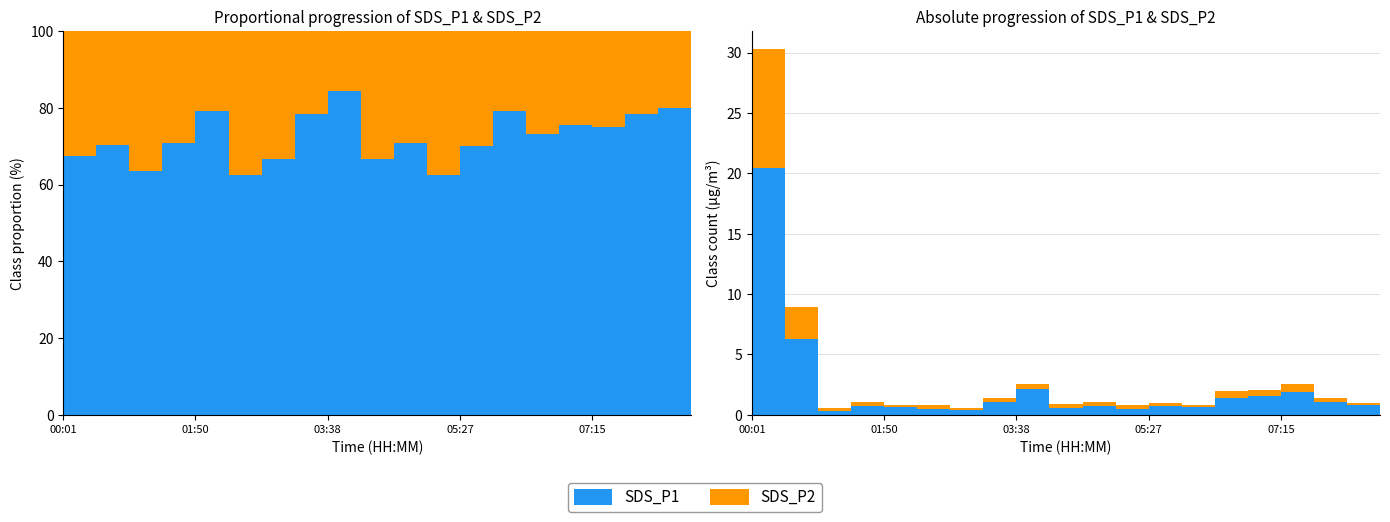

Reading right to left, extract all data points from this chart.

SDS_P1: 08:36=0.9	08:09=0.8	07:42=1.1	07:15=1.9	06:48=1.6	06:21=1.4	05:54=0.7	05:27=0.7	05:00=0.5	04:32=0.7	04:05=0.6	03:38=2.1	03:11=1.1	02:44=0.4	02:17=0.5	01:50=0.7	01:22=0.7	00:55=0.3	00:28=6.3	00:01=20.4
SDS_P2: 08:36=0.4	08:09=0.2	07:42=0.3	07:15=0.6	06:48=0.5	06:21=0.5	05:54=0.2	05:27=0.3	05:00=0.3	04:32=0.3	04:05=0.3	03:38=0.4	03:11=0.3	02:44=0.2	02:17=0.3	01:50=0.2	01:22=0.3	00:55=0.2	00:28=2.6	00:01=9.8